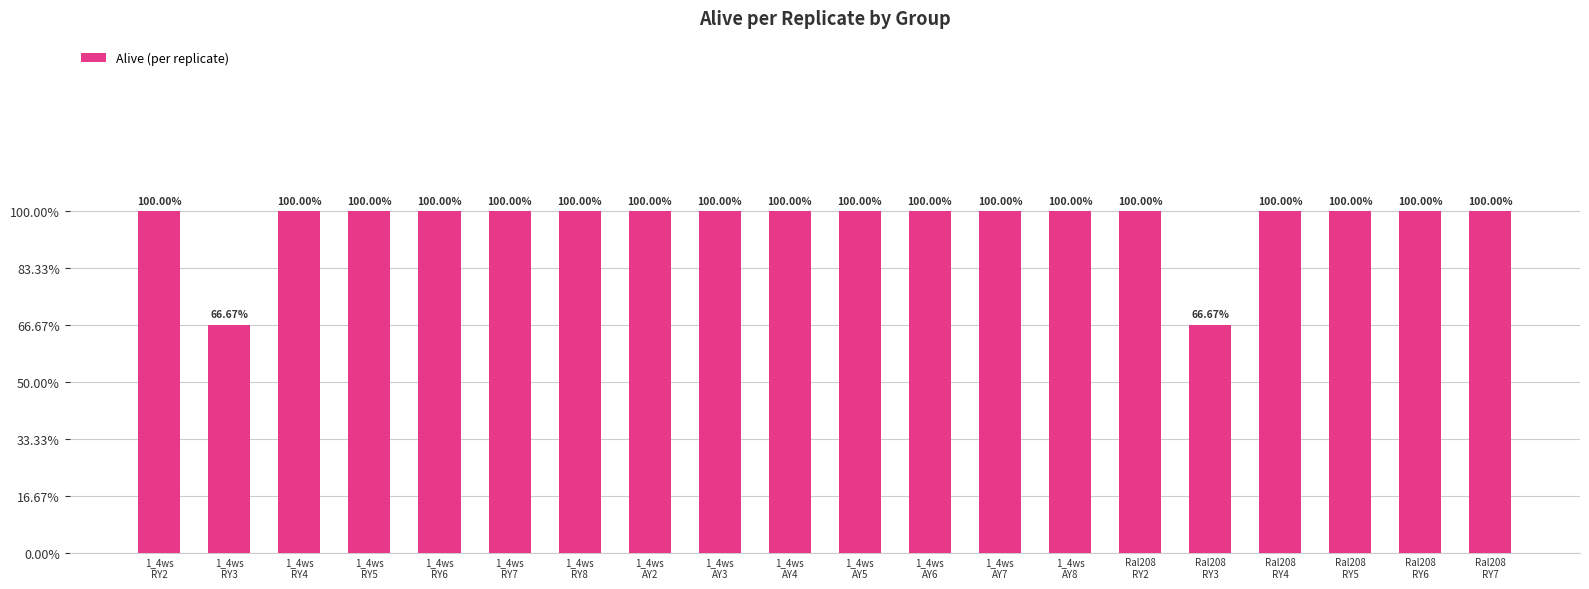

Are the bars horizontal?

No